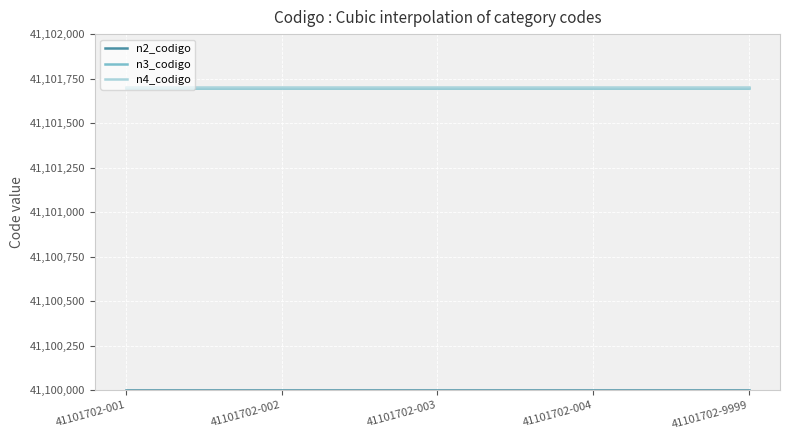

What is the highest value of the n4_codigo series?

41101702.0